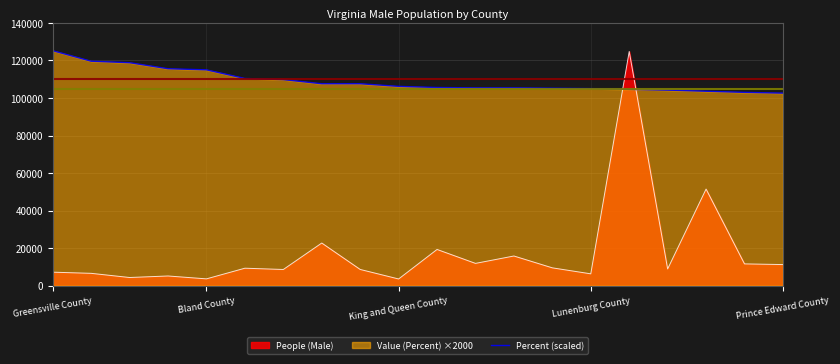

At which label does the data first exceed 106200?

Greensville County